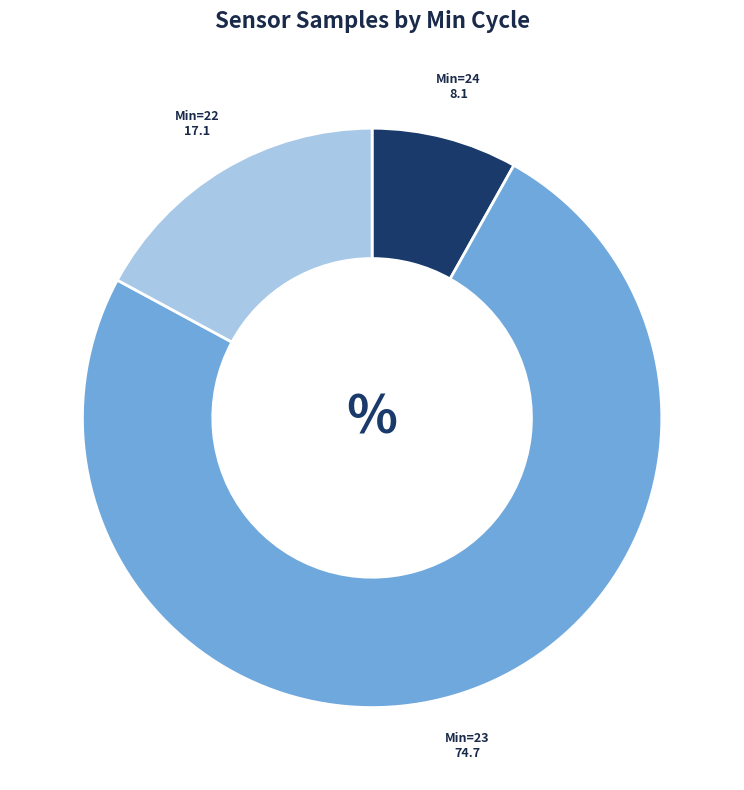

Is there any slice that represents more than half of the pie?

Yes